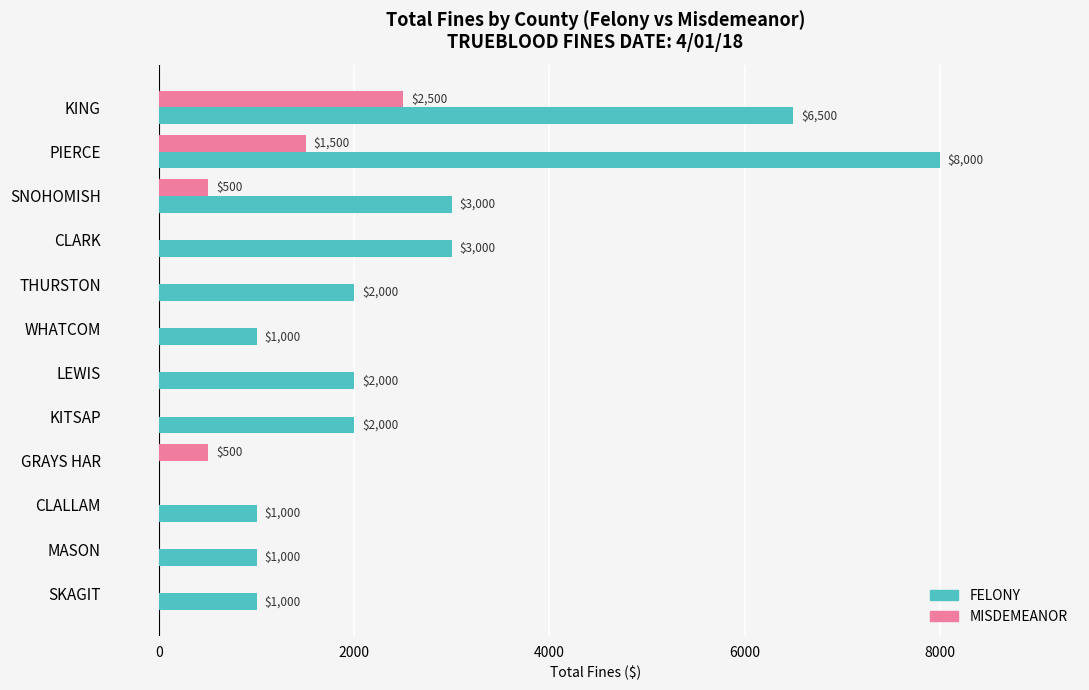

What is the sum of all FELONY values?

30500